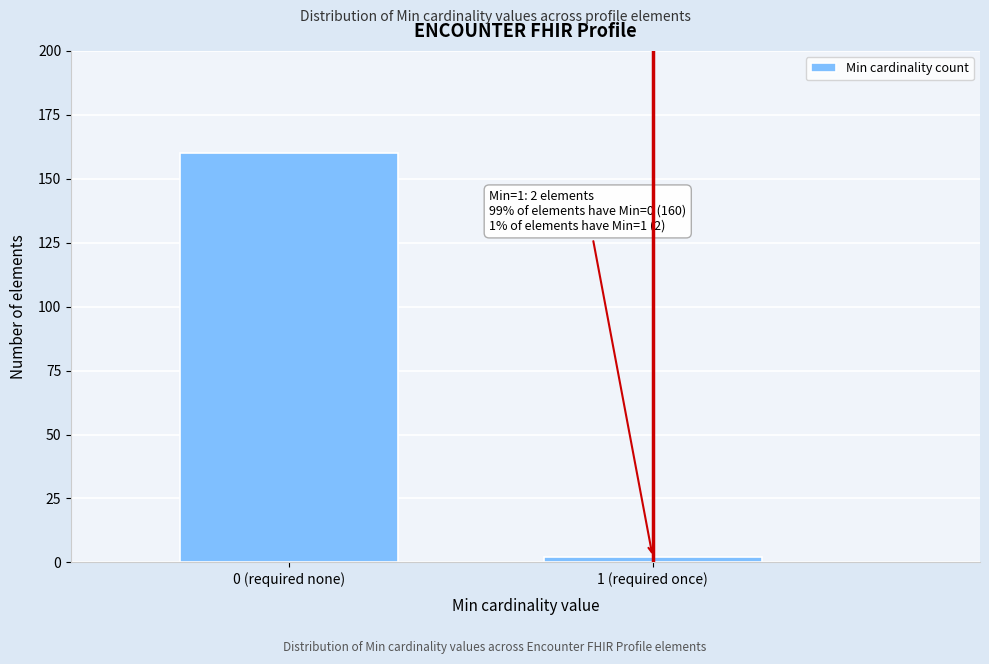

Reading right to left, extract all data points from this chart.

1 (required once)=2	0 (required none)=160